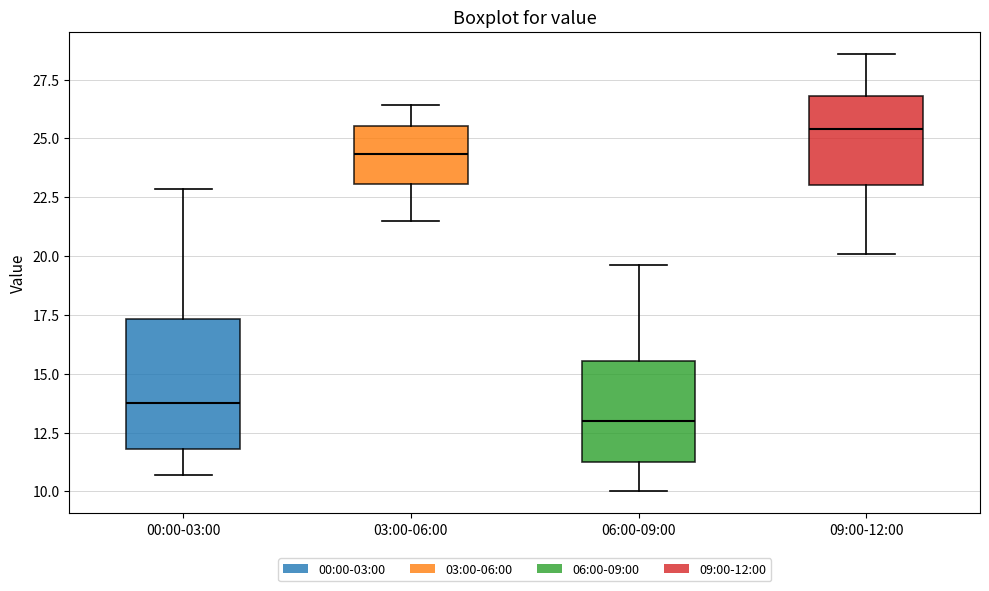

Reading left to right, read every box against the y-axis: the position of its median line, the range the box covers, and the ends of its whiskers. The values are not printed on the chart, so give them approximately, as read against the axis.

00:00-03:00: median 14.0, box 12.0 to 17.5, whiskers 10.5 to 23.0
03:00-06:00: median 24.5, box 23.0 to 25.5, whiskers 21.5 to 26.5
06:00-09:00: median 13.0, box 11.5 to 15.5, whiskers 10.0 to 19.5
09:00-12:00: median 25.5, box 23.0 to 27.0, whiskers 20.0 to 28.5